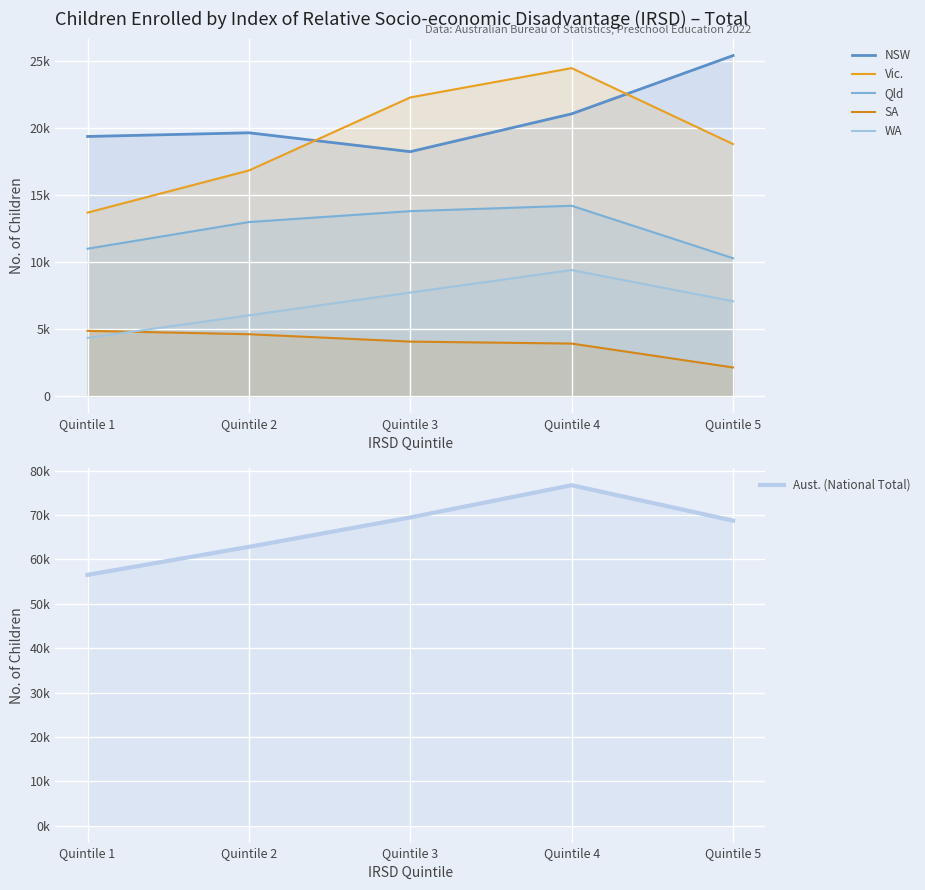

Which has a higher value, Quintile 2 or Quintile 1?

Quintile 2